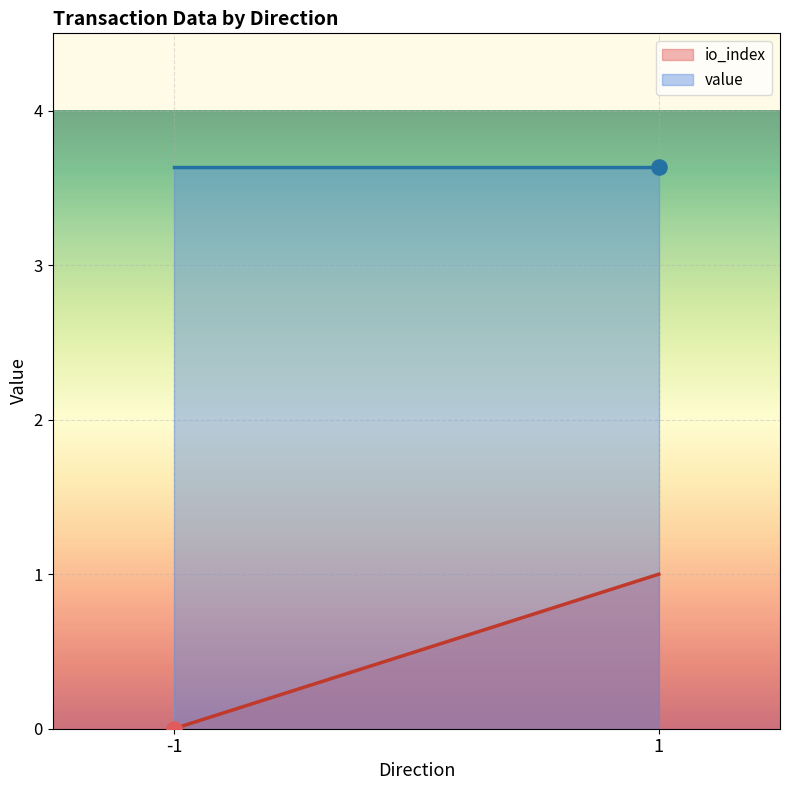

At which category is the sum across all series the highest?

1